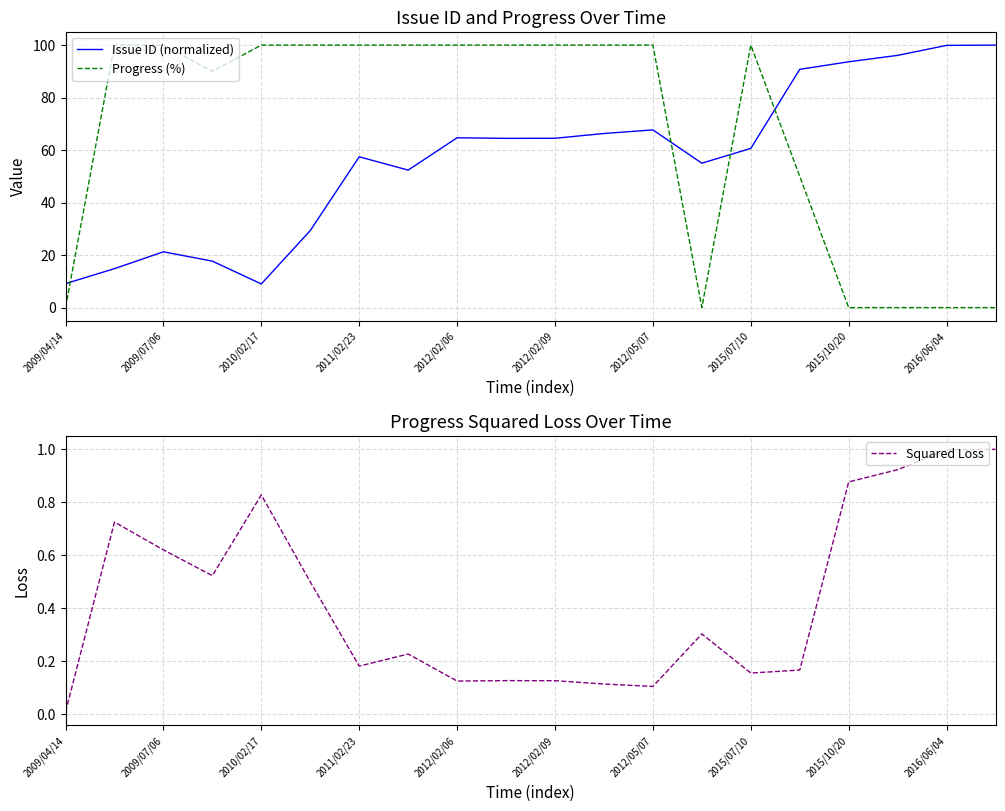

Is it true that Progress (%) equals 32.2 at 2009/07/06?

False